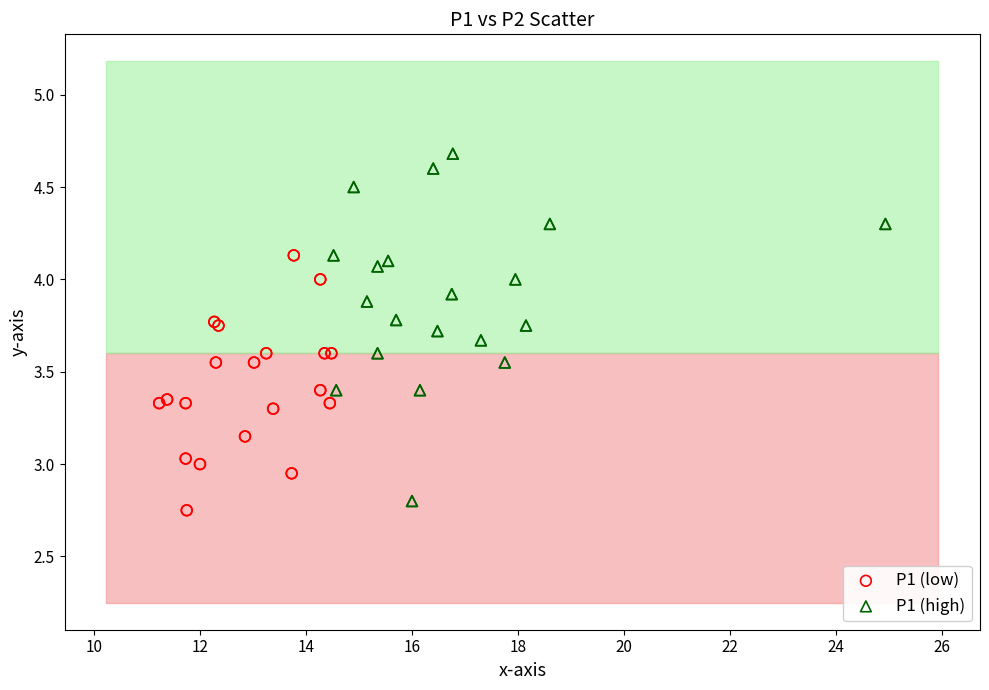

Which series contains the highest Y value?

P1 (high)